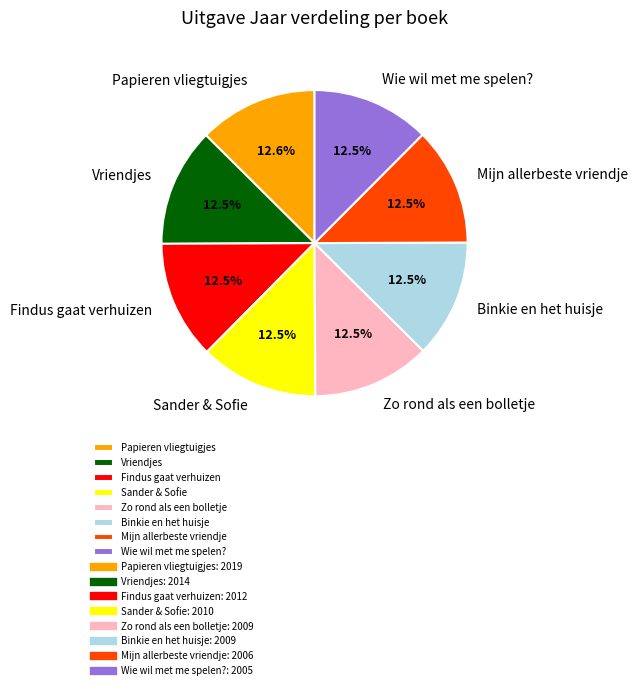

What portion of the pie excludes Sander & Sofie?

87.5%